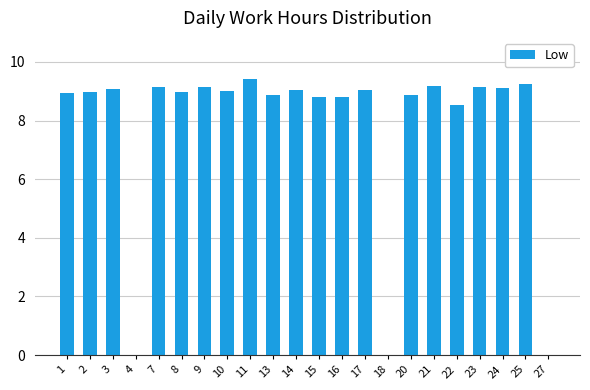

The chart shows a value of 9.0 at 14. True or false?

True